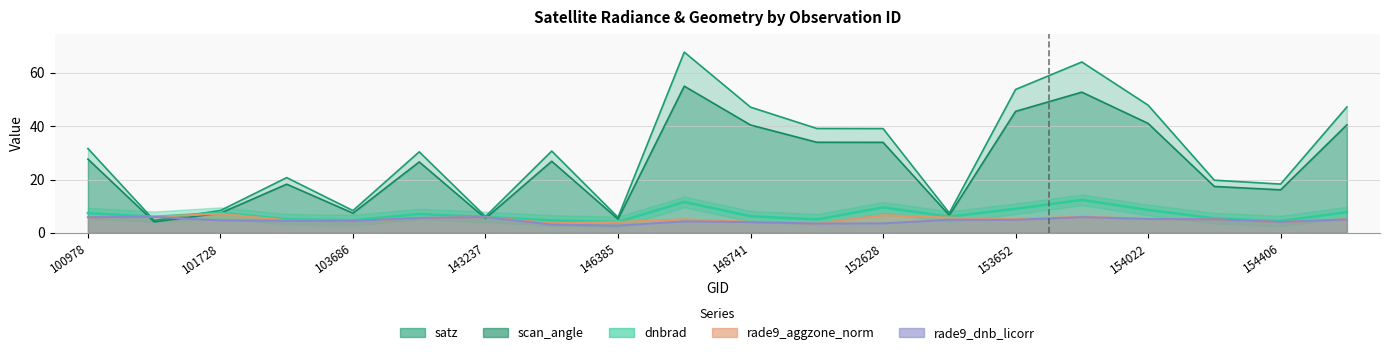

Between 154213 and 146194, which is larger?

154213